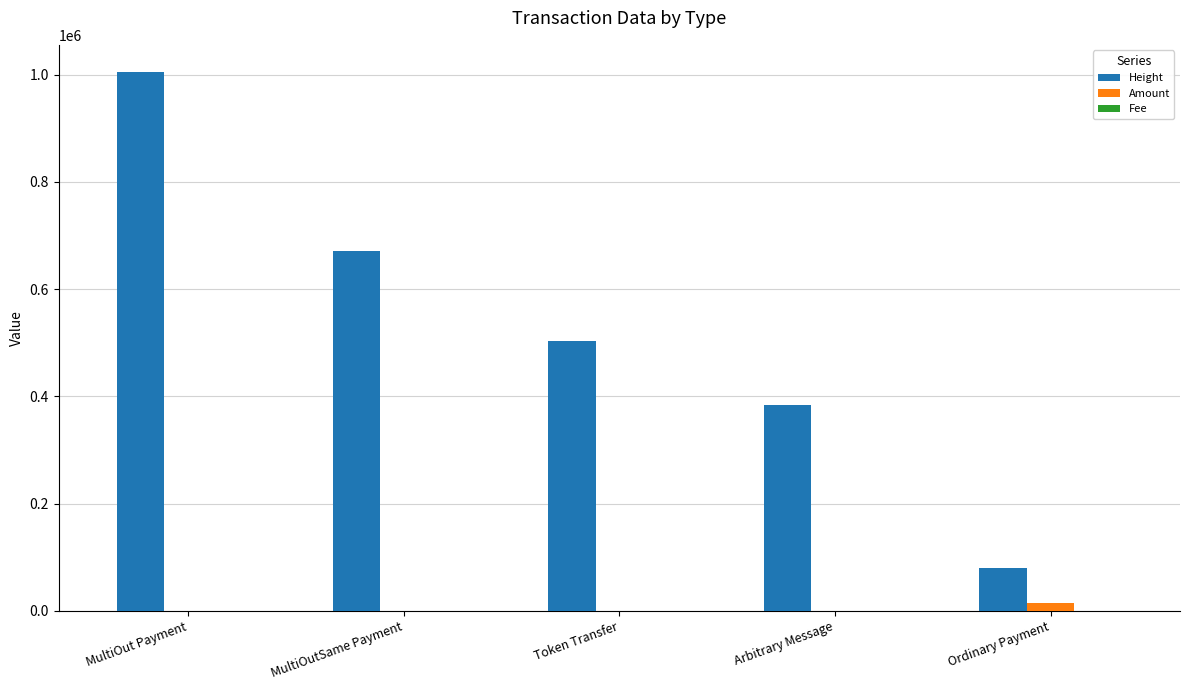

Which series changed the most between Token Transfer and Arbitrary Message?

Height